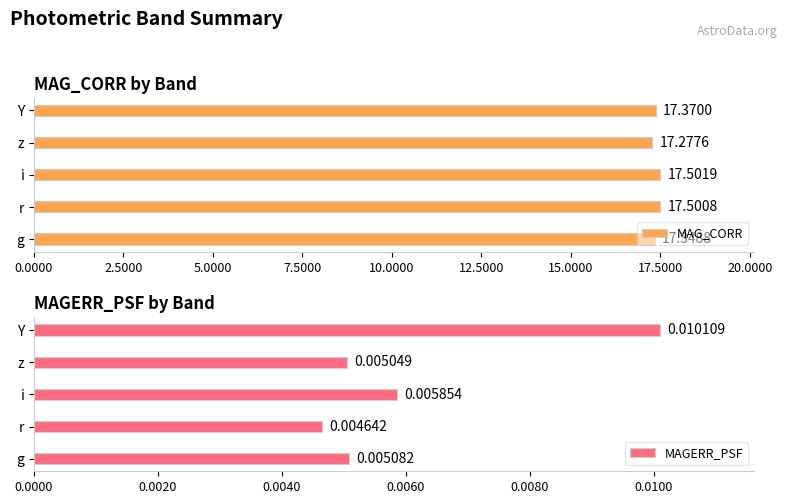

What is the average value of the MAG_CORR series?

17.4